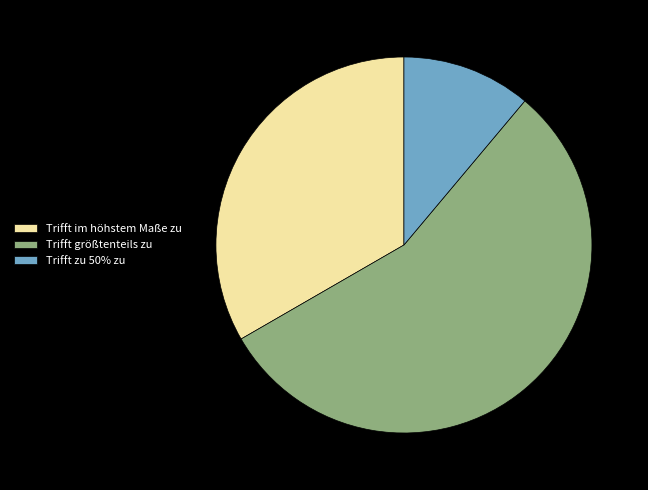

Combined, do Trifft zu 50% zu and Trifft größtenteils zu account for over 50%?

Yes